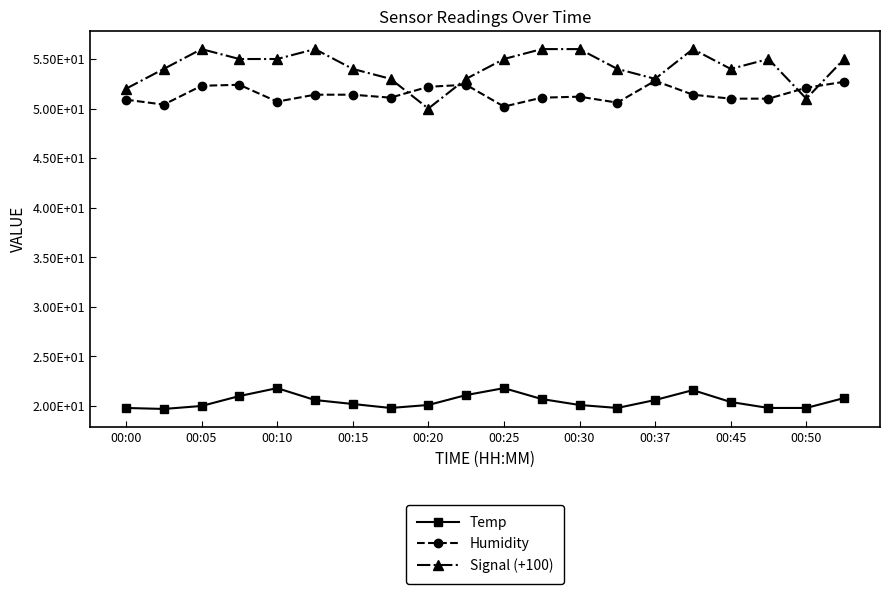

What is the maximum value for Temp?

21.8